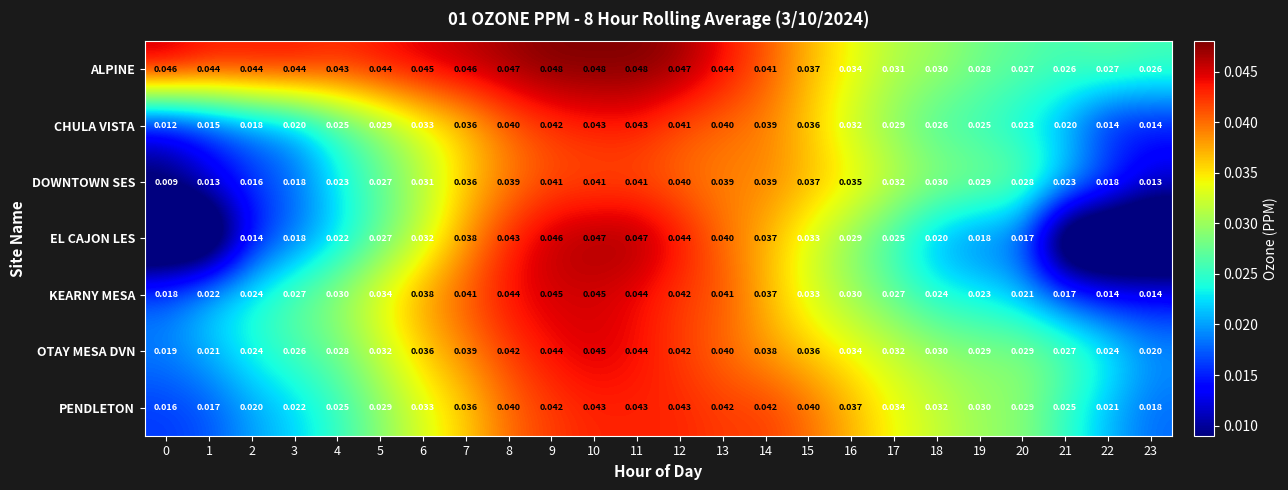

Is the value of DOWNTOWN SES at 12 greater than the value of KEARNY MESA at 8?

No